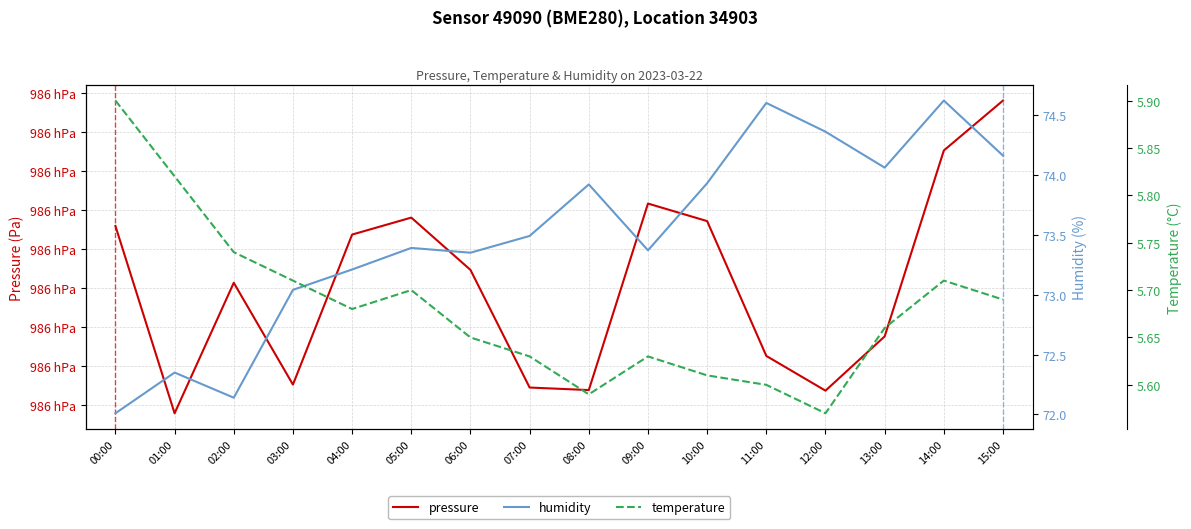

What is the sum of all pressure values?

1577473.9